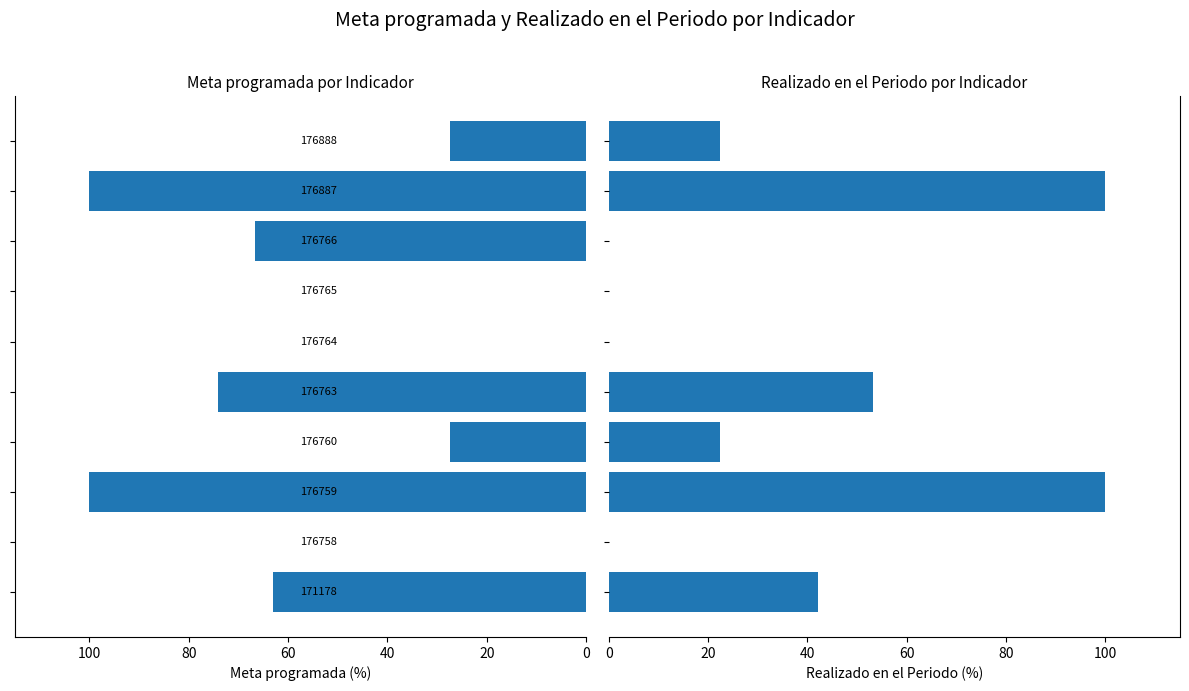

The value of Realizado en el Periodo at 20 is 63.3. True or false?

False